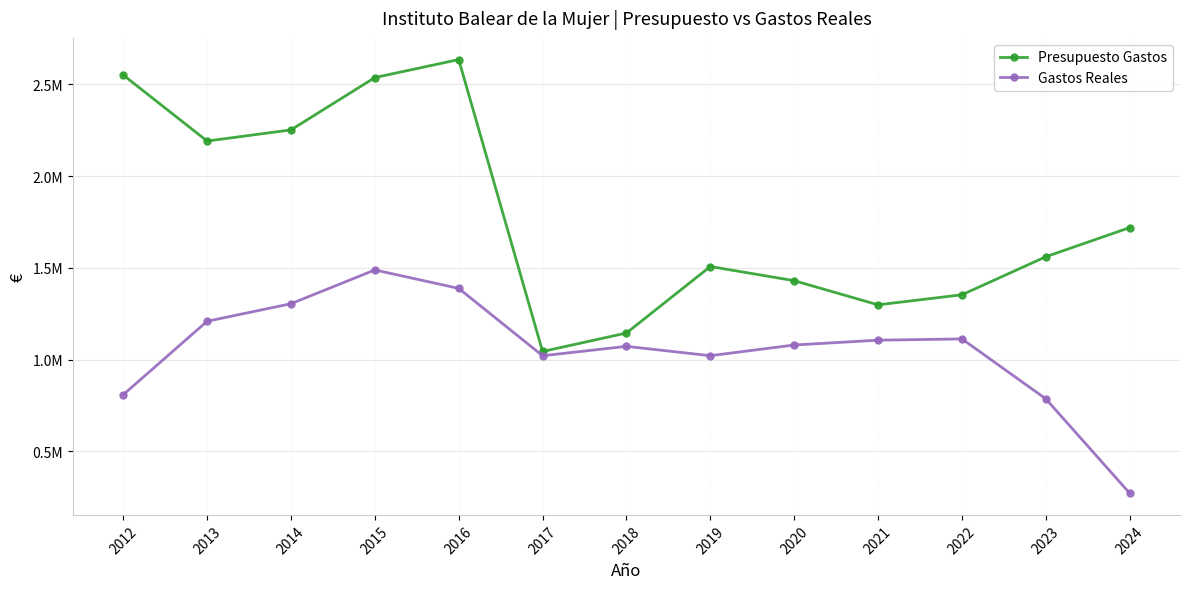

What is the spread (max minus min) of values at 2022?

240503.1